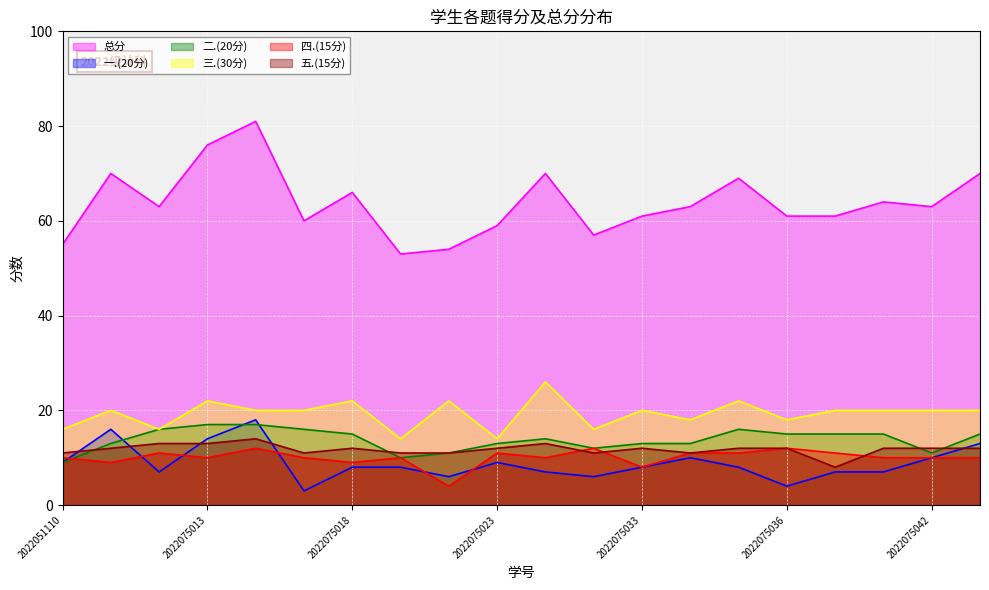

Reading left to right, extract all data points from this chart.

总分: 2022051110=55	2022075001=70	2022075006=63	2022075013=76	2022075015=81	2022075017=60	2022075018=66	2022075020=53	2022075022=54	2022075023=59	2022075030=70	2022075032=57	2022075033=61	2022075034=63	2022075035=69	2022075036=61	2022075039=61	2022075040=64	2022075042=63	2022075043=70
一.(20分): 2022051110=9	2022075001=16	2022075006=7	2022075013=14	2022075015=18	2022075017=3	2022075018=8	2022075020=8	2022075022=6	2022075023=9	2022075030=7	2022075032=6	2022075033=8	2022075034=10	2022075035=8	2022075036=4	2022075039=7	2022075040=7	2022075042=10	2022075043=13
二.(20分): 2022051110=9	2022075001=13	2022075006=16	2022075013=17	2022075015=17	2022075017=16	2022075018=15	2022075020=10	2022075022=11	2022075023=13	2022075030=14	2022075032=12	2022075033=13	2022075034=13	2022075035=16	2022075036=15	2022075039=15	2022075040=15	2022075042=11	2022075043=15
三.(30分): 2022051110=16	2022075001=20	2022075006=16	2022075013=22	2022075015=20	2022075017=20	2022075018=22	2022075020=14	2022075022=22	2022075023=14	2022075030=26	2022075032=16	2022075033=20	2022075034=18	2022075035=22	2022075036=18	2022075039=20	2022075040=20	2022075042=20	2022075043=20
四.(15分): 2022051110=10	2022075001=9	2022075006=11	2022075013=10	2022075015=12	2022075017=10	2022075018=9	2022075020=10	2022075022=4	2022075023=11	2022075030=10	2022075032=12	2022075033=8	2022075034=11	2022075035=11	2022075036=12	2022075039=11	2022075040=10	2022075042=10	2022075043=10
五.(15分): 2022051110=11	2022075001=12	2022075006=13	2022075013=13	2022075015=14	2022075017=11	2022075018=12	2022075020=11	2022075022=11	2022075023=12	2022075030=13	2022075032=11	2022075033=12	2022075034=11	2022075035=12	2022075036=12	2022075039=8	2022075040=12	2022075042=12	2022075043=12